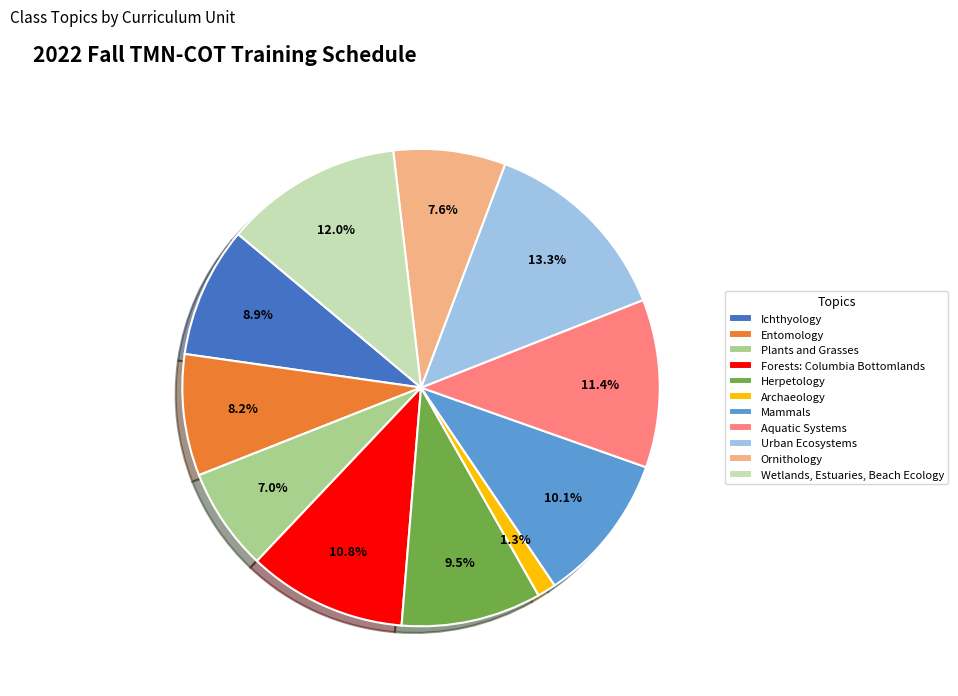

Approximately how many times larger is the value at Ichthyology compared to Wetlands, Estuaries, Beach Ecology?

0.7